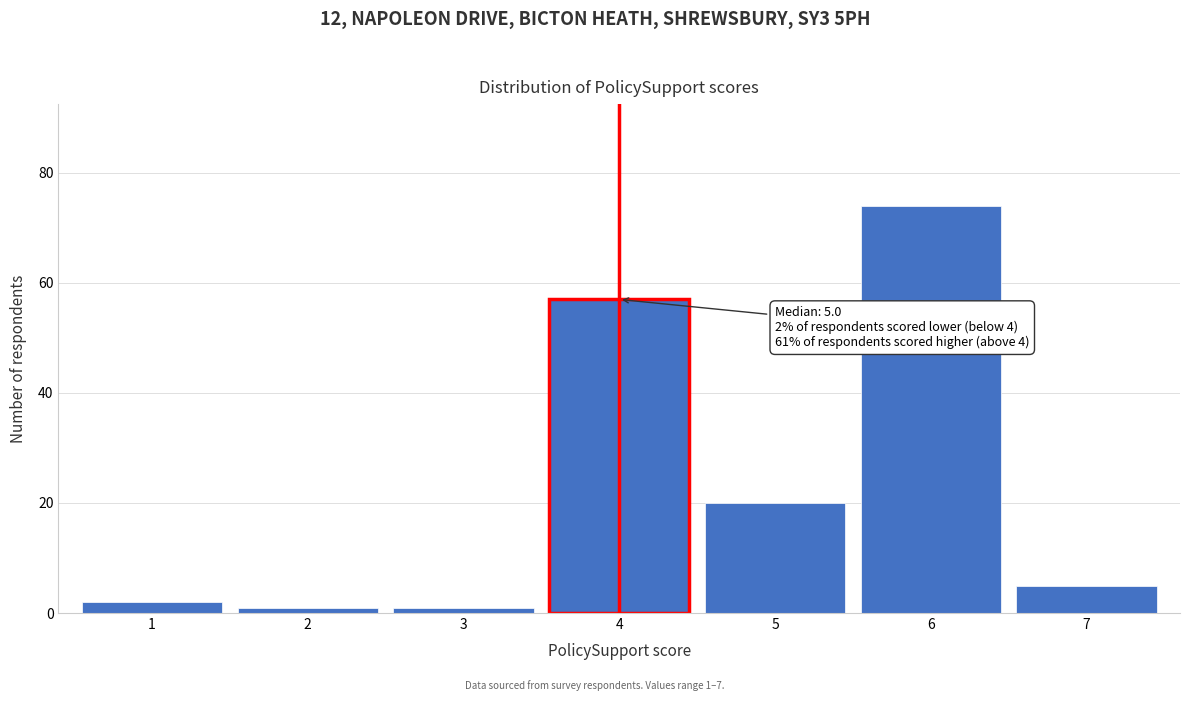

Over which range of the x-axis is the bar tallest?

5.5 to 6.5